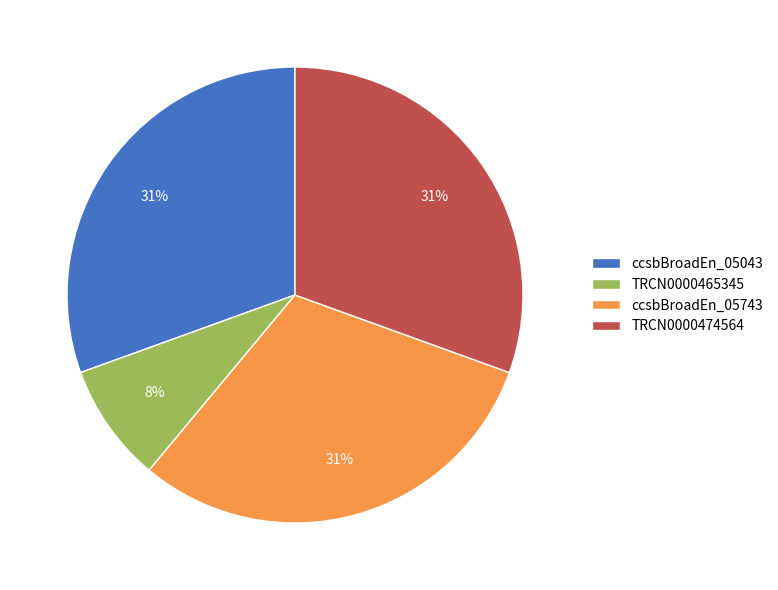

Does ccsbBroadEn_05743 represent more than half of the total?

No